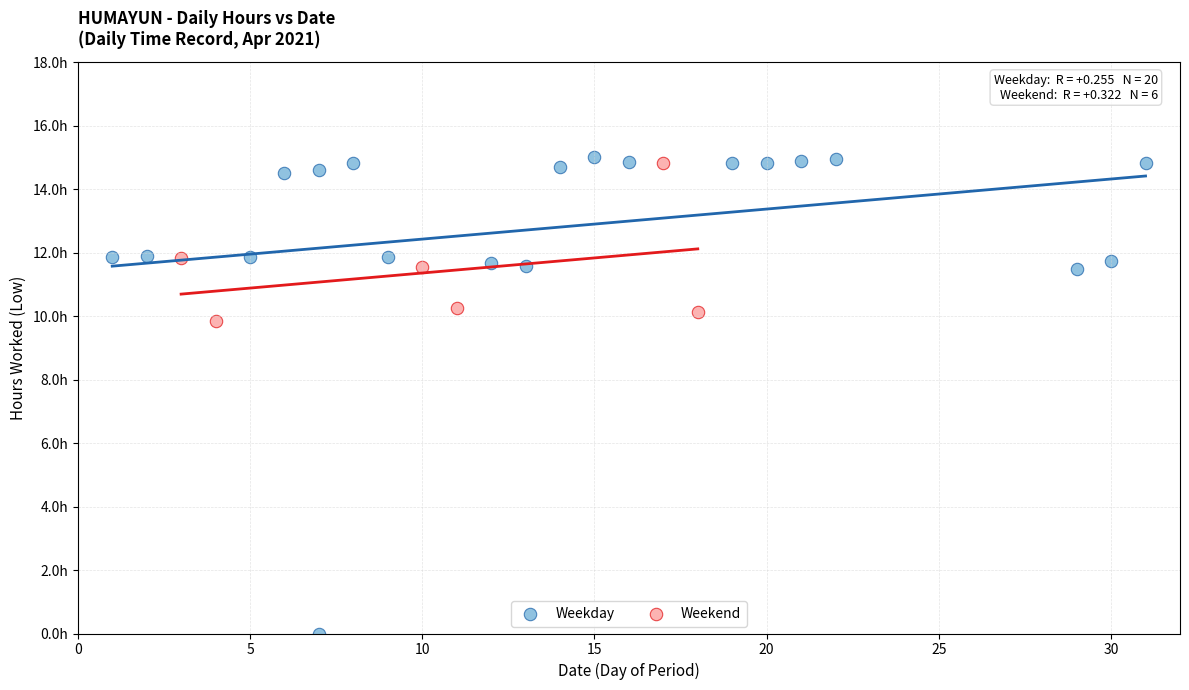

What are all the series names shown in the legend?

Weekday, Weekend